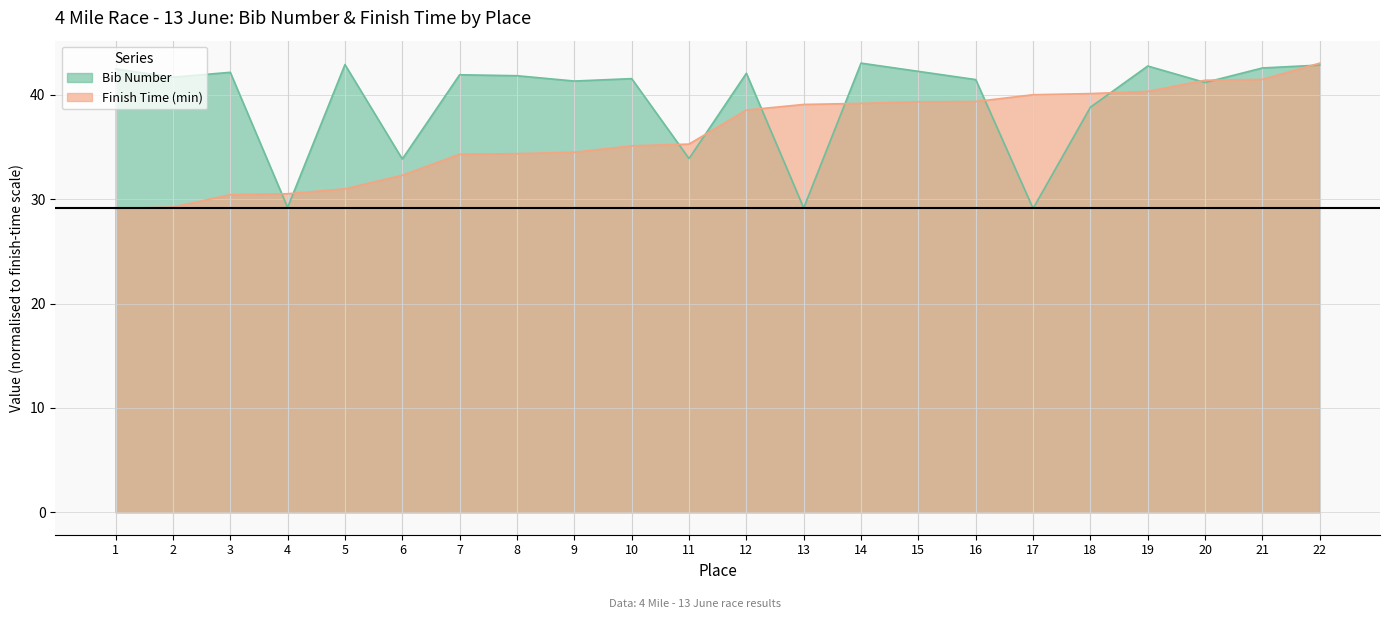

True or false: Bib Number has more than 2 interior local peaks.

True